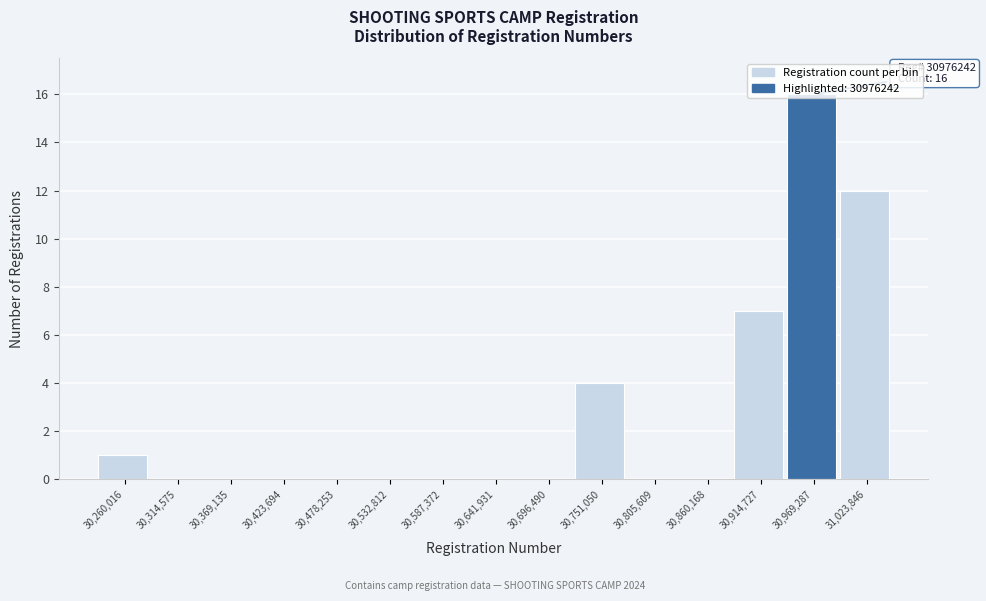

Over which range of the x-axis is the bar tallest?

30940000 to 31000000